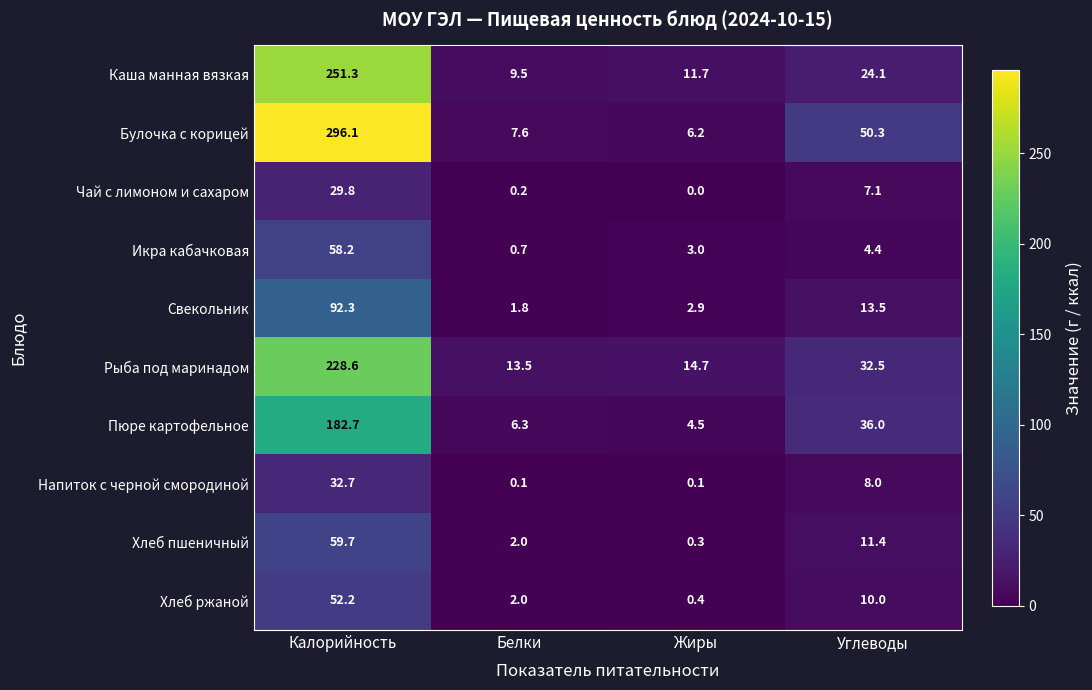

What is the lowest value of the Булочка с корицей series?

6.2